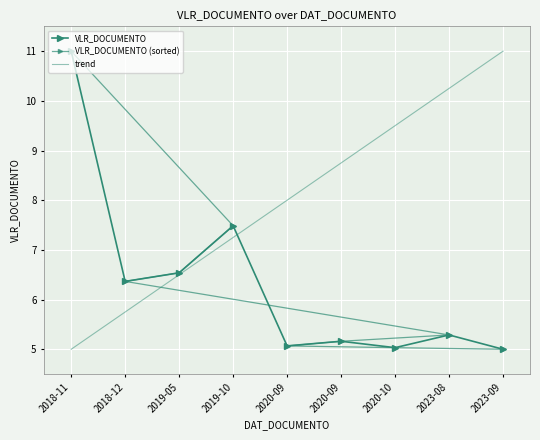

Rank the categories by value from highest to lowest.

2018-11, 2019-10, 2019-05, 2018-12, 2023-08, 2020-09, 2020-09, 2020-10, 2023-09